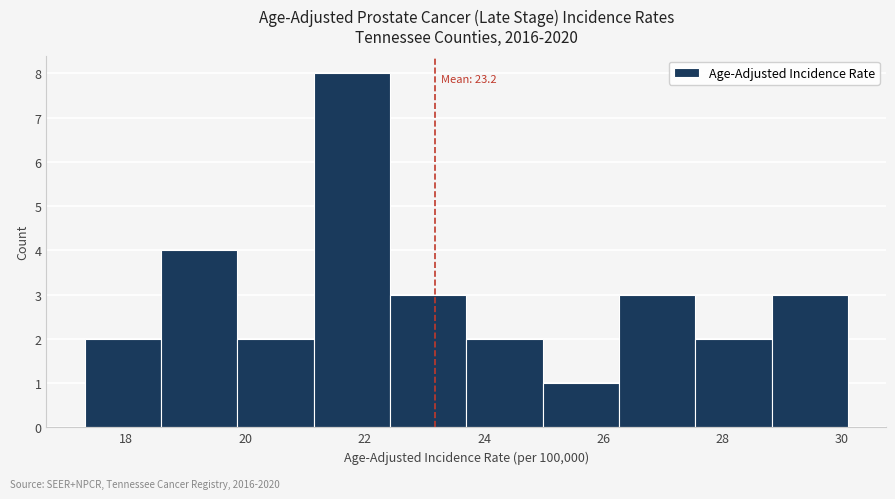

Over which range of the x-axis is the bar tallest?

21.14 to 22.42